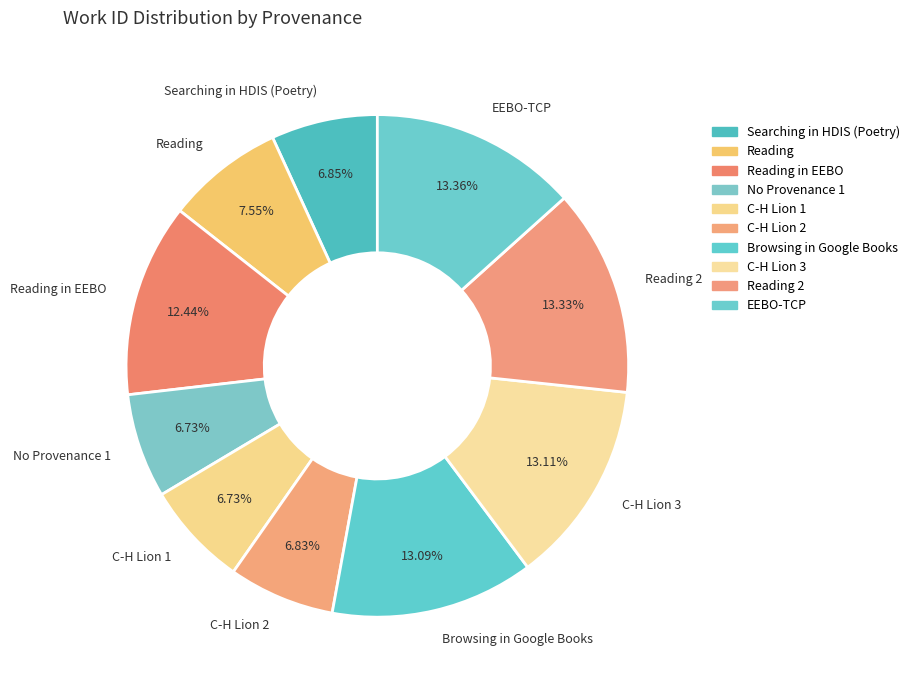

To the nearest percent, what portion does Reading represent?

8%